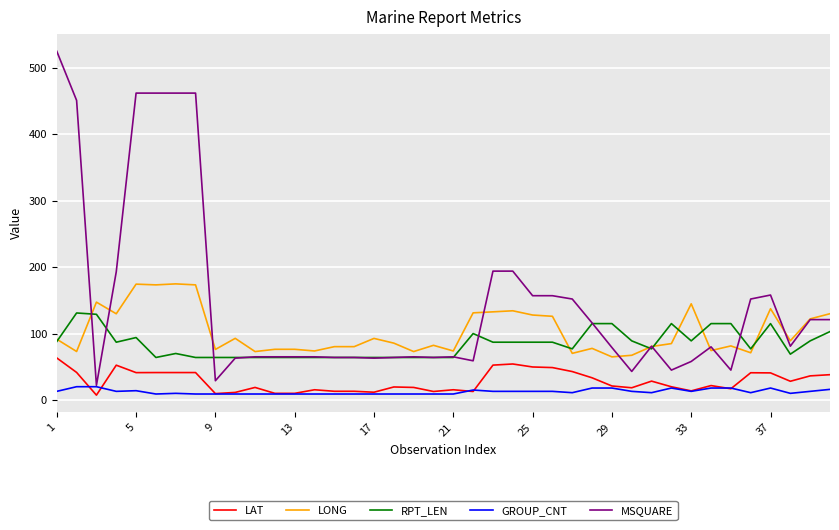

What is the greatest value displayed?

525.0